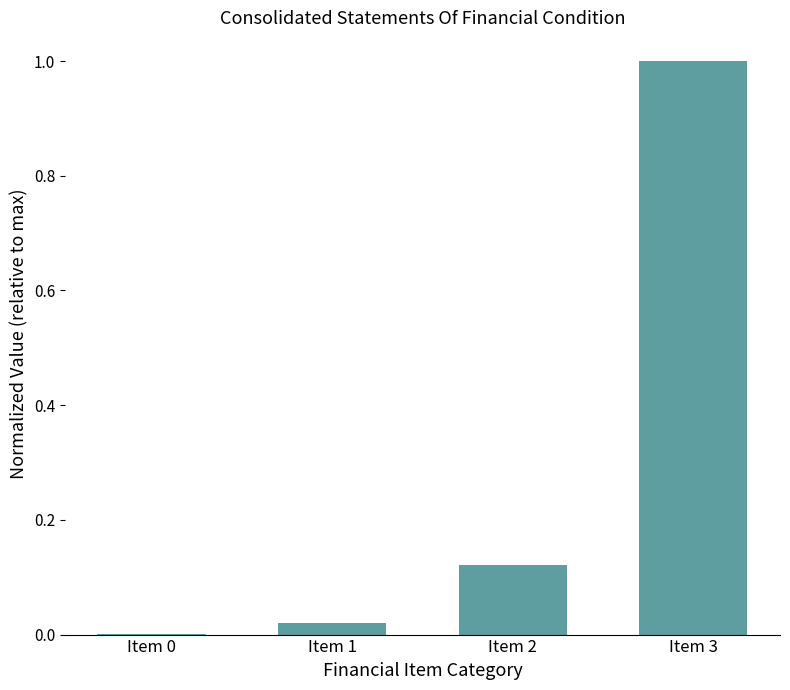

What is the change in value from Item 2 to Item 3?

+0.9